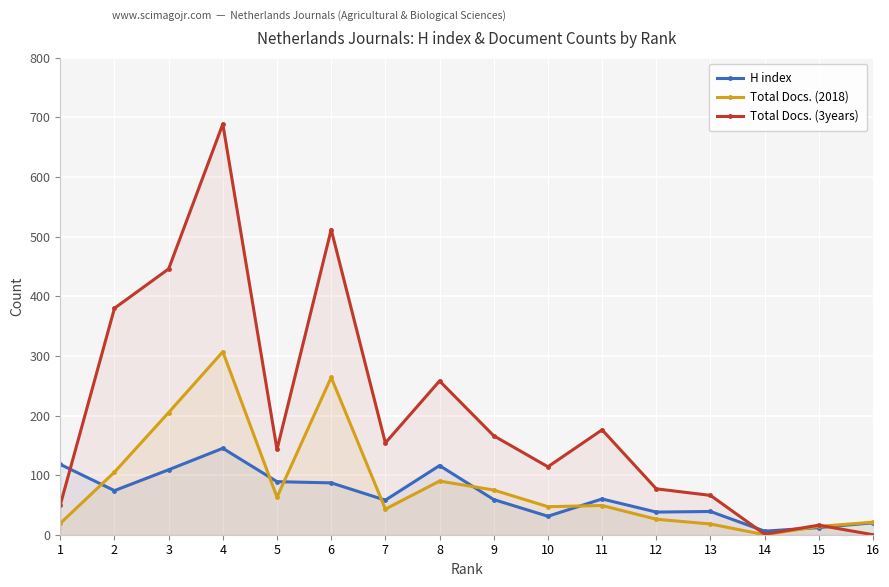

What are all the series names shown in the legend?

H index, Total Docs. (2018), Total Docs. (3years)